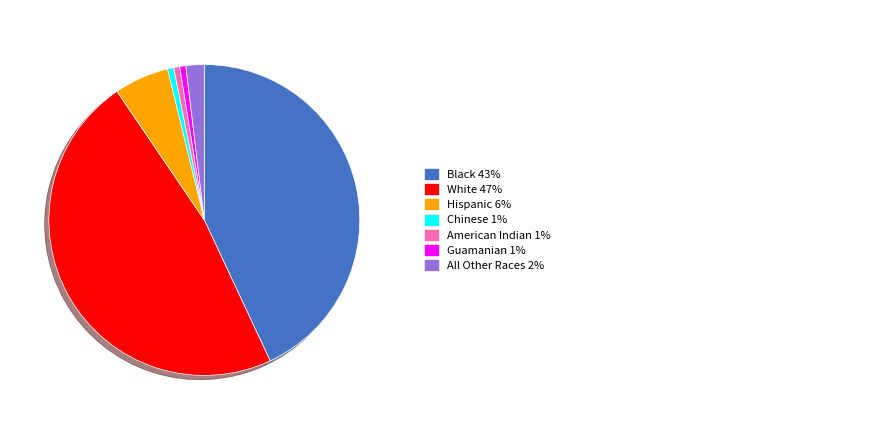

Is there any slice that represents more than half of the pie?

No